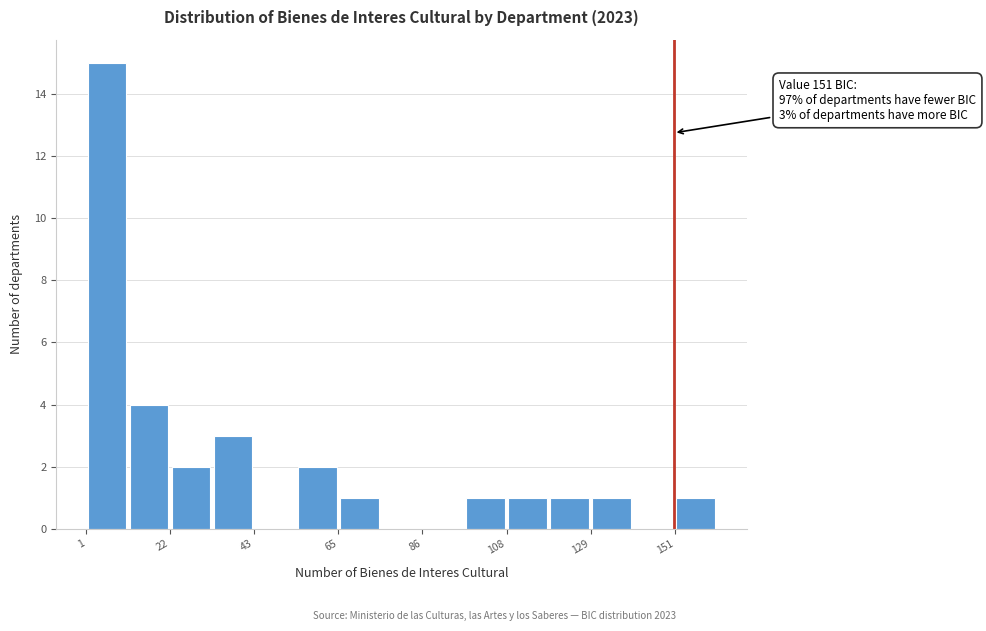

Read against the x-axis, roughly where is the centre of the tallest bar?

5